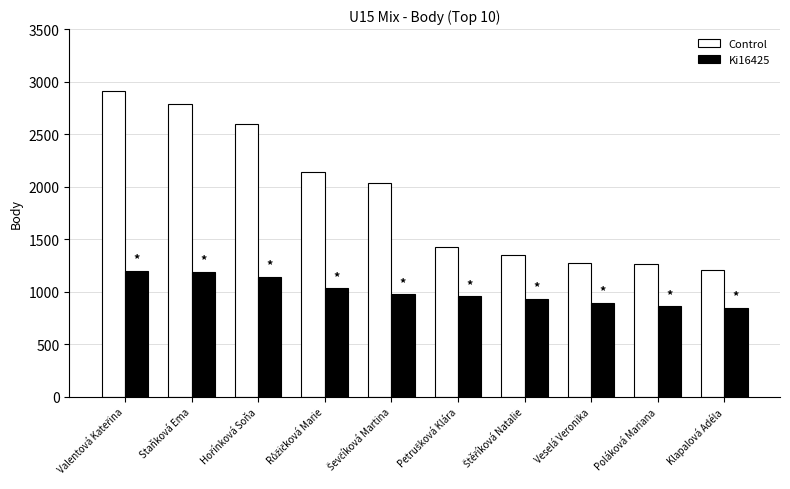

True or false: Ki16425 has a value of 1603 at Veselá Veronika.

False